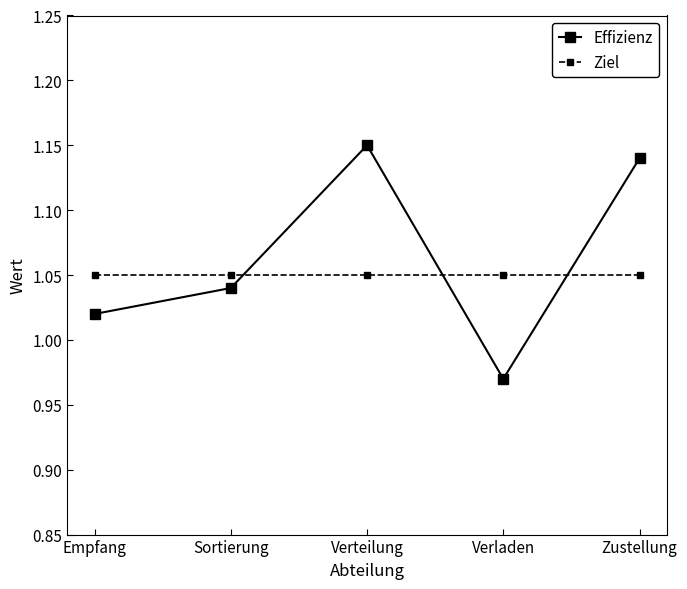

Rank the series by their maximum value, from lowest to highest.

Ziel, Effizienz